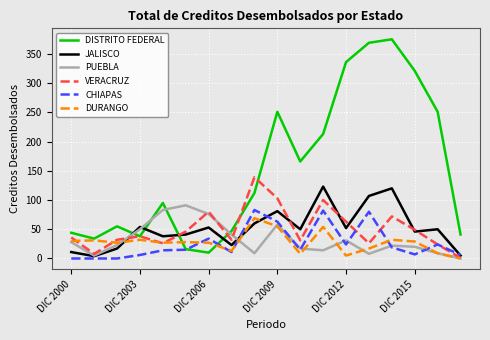

List the series in order of their peak value, lowest first.

DURANGO, CHIAPAS, PUEBLA, JALISCO, VERACRUZ, DISTRITO FEDERAL